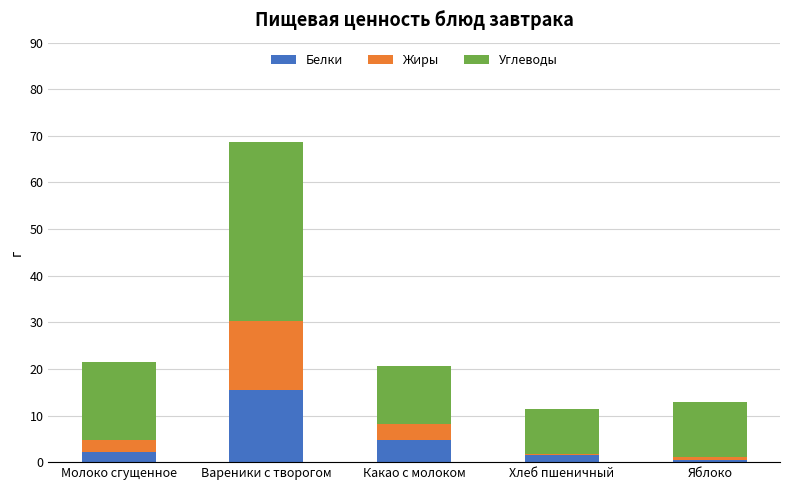

Does the chart contain stacked bars?

Yes